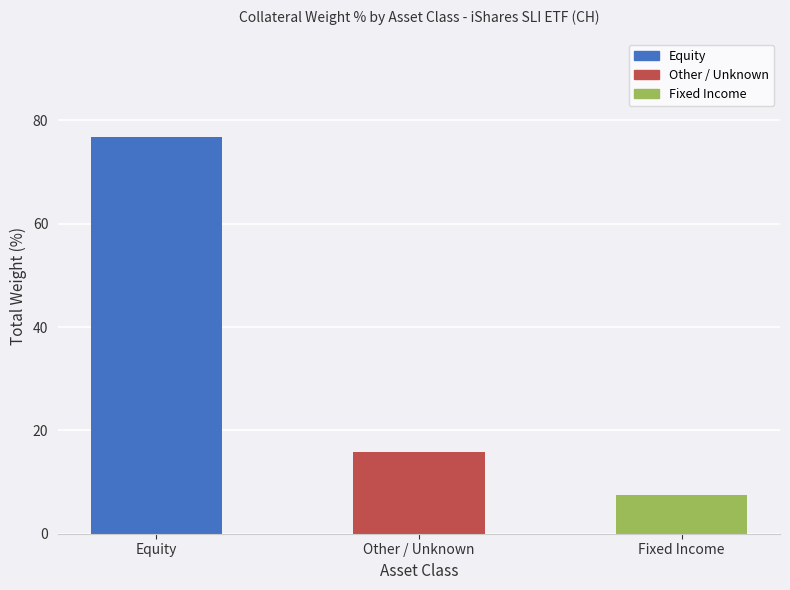

What is the smallest value displayed?

7.6